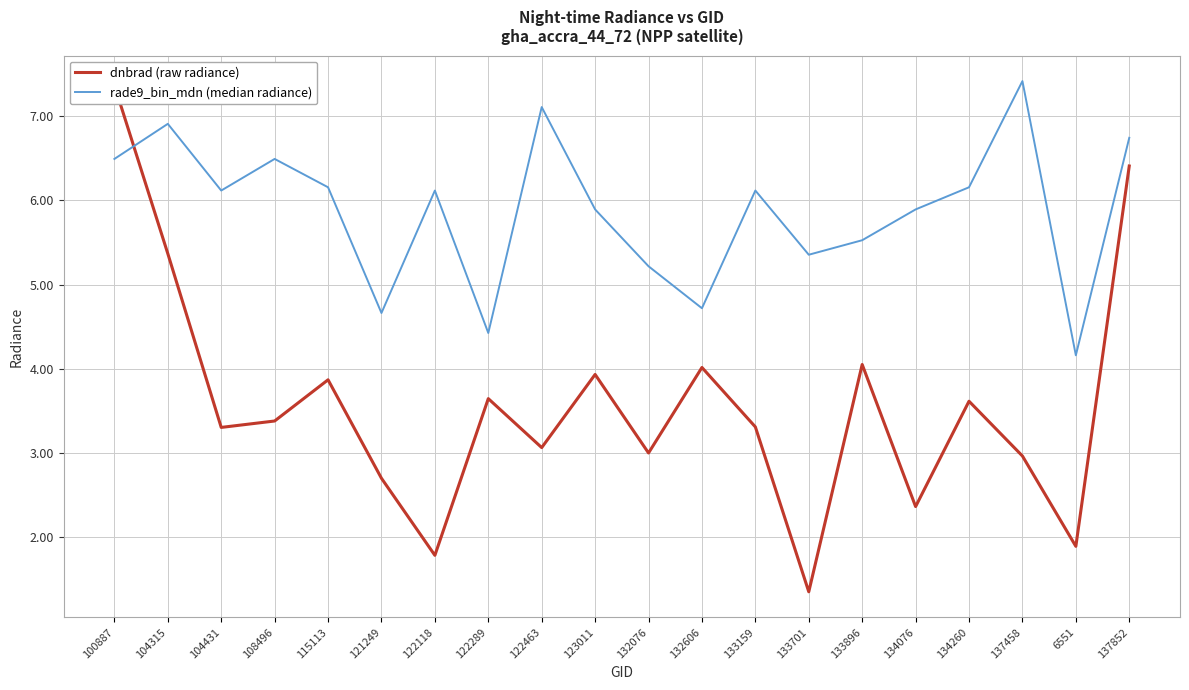

True or false: rade9_bin_mdn (median radiance) has a value of 3.7 at 100887.

False